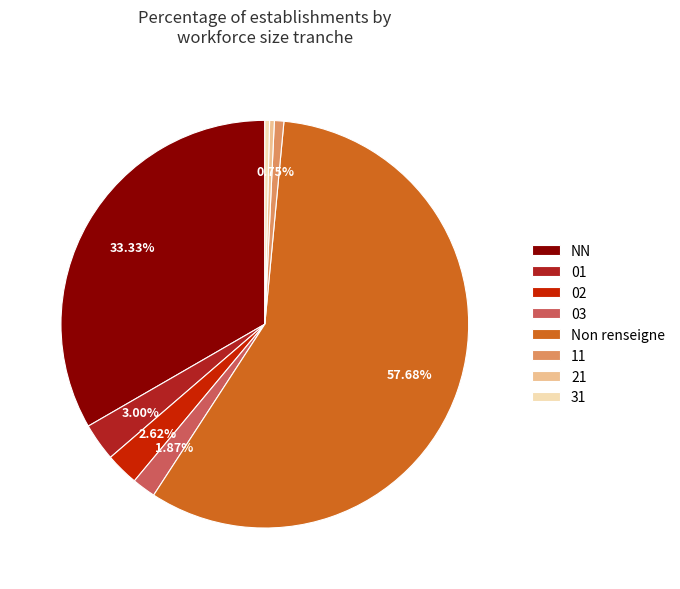

What percentage is the 03 slice, to the nearest percent?

2%